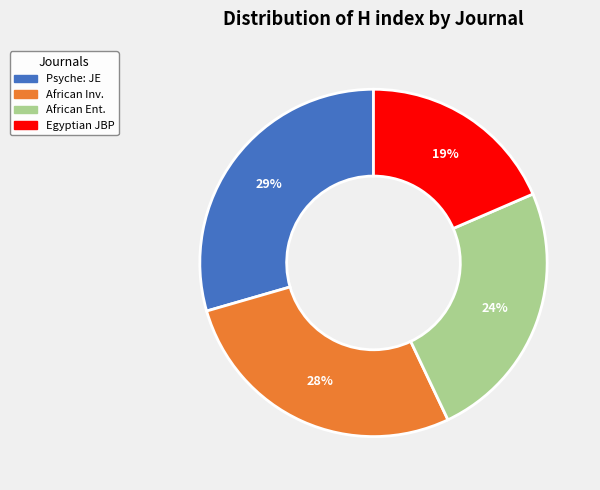

Combined, do Egyptian JBP and African Ent. account for over 50%?

No